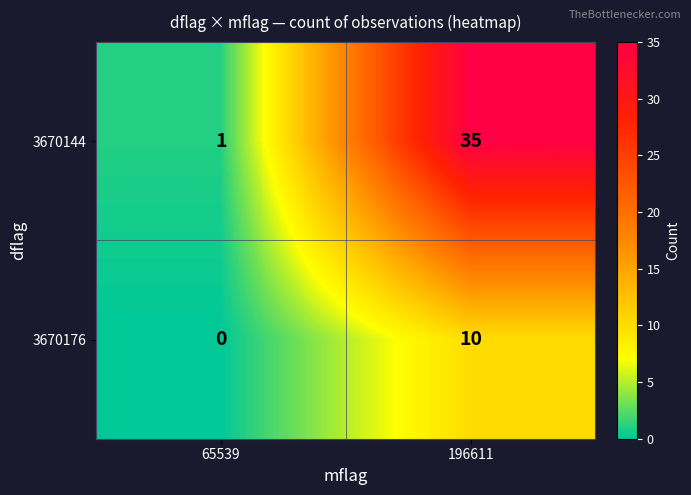

True or false: 3670144 has a value of 1 at 65539.

True